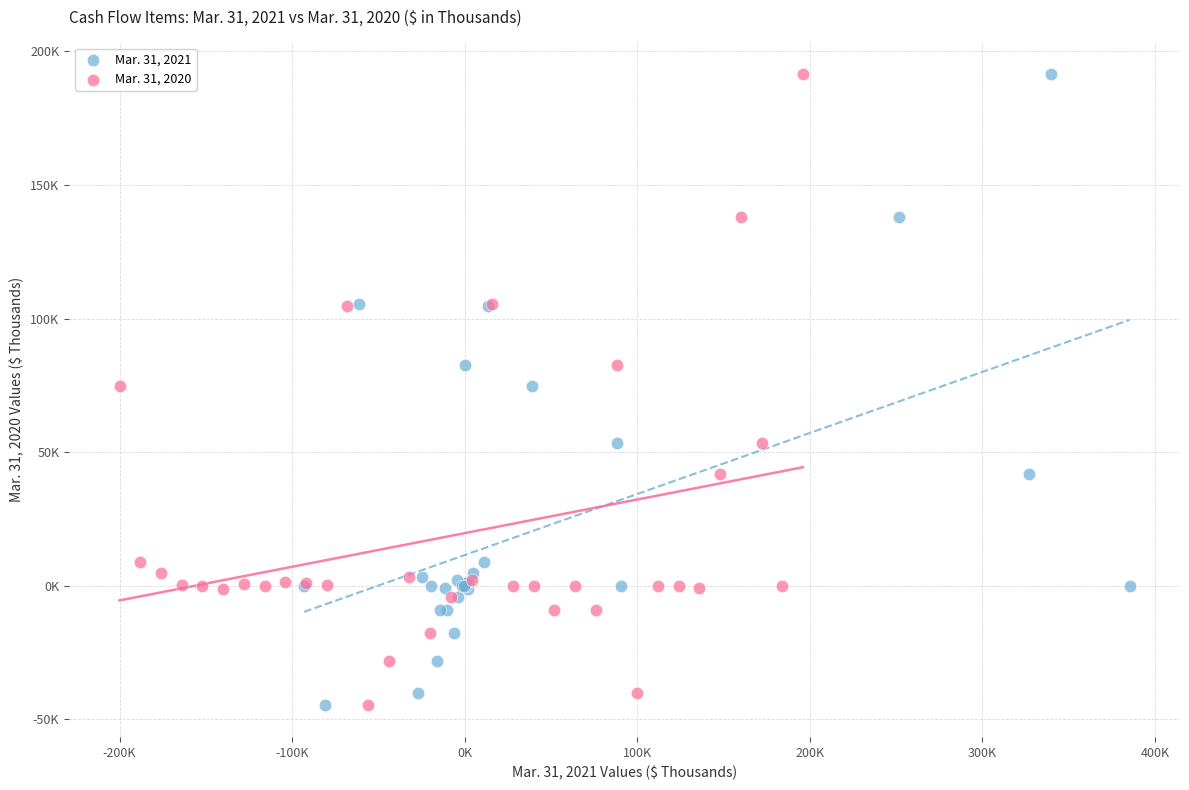

What are all the series names shown in the legend?

Mar. 31, 2021, Mar. 31, 2020